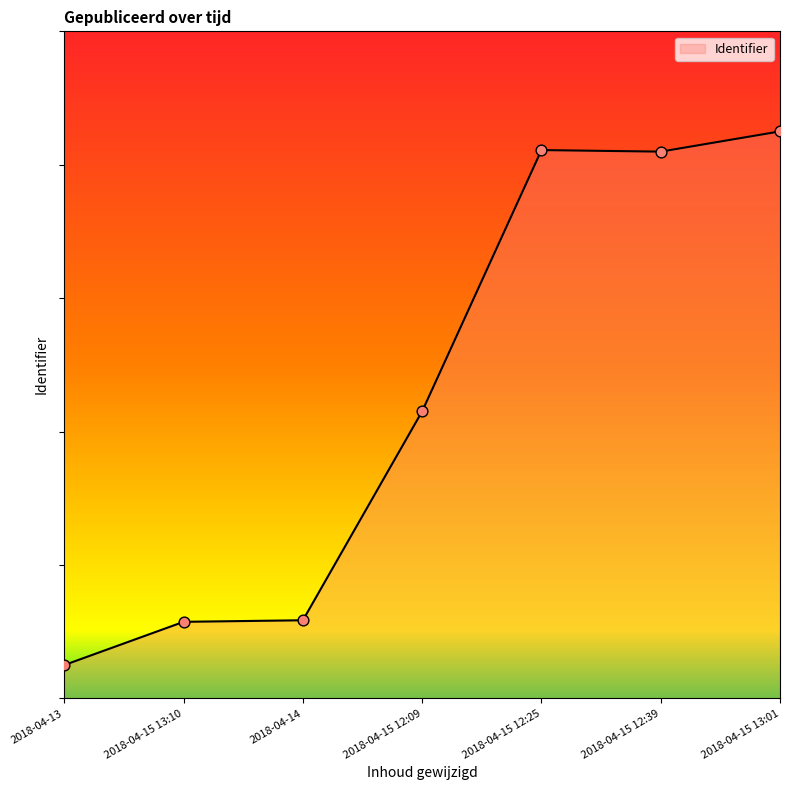

What is the change in value from 2018-04-13 to 2018-04-15 12:09?

+0.4